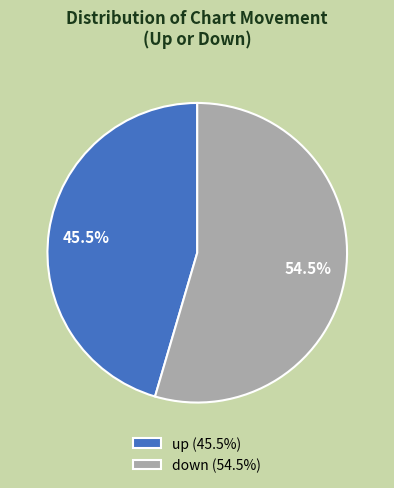

How many slices are in this pie chart?

2